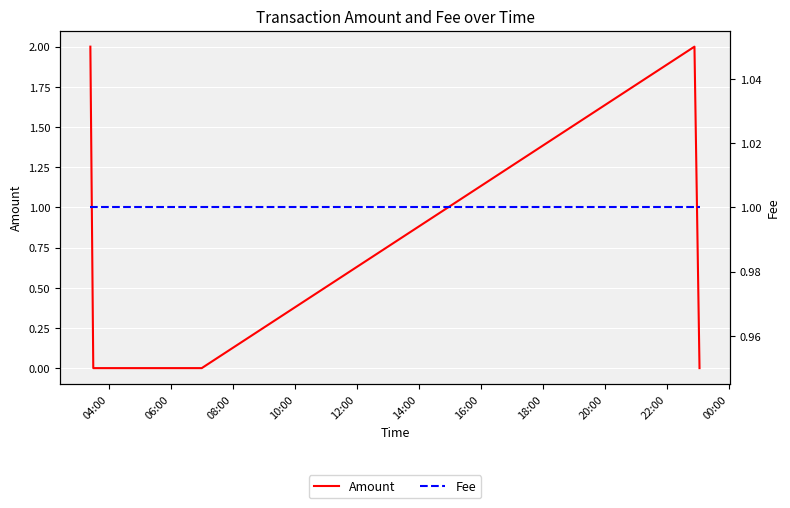

Between 10:00 and 12:00, which series saw the biggest shift?

Amount